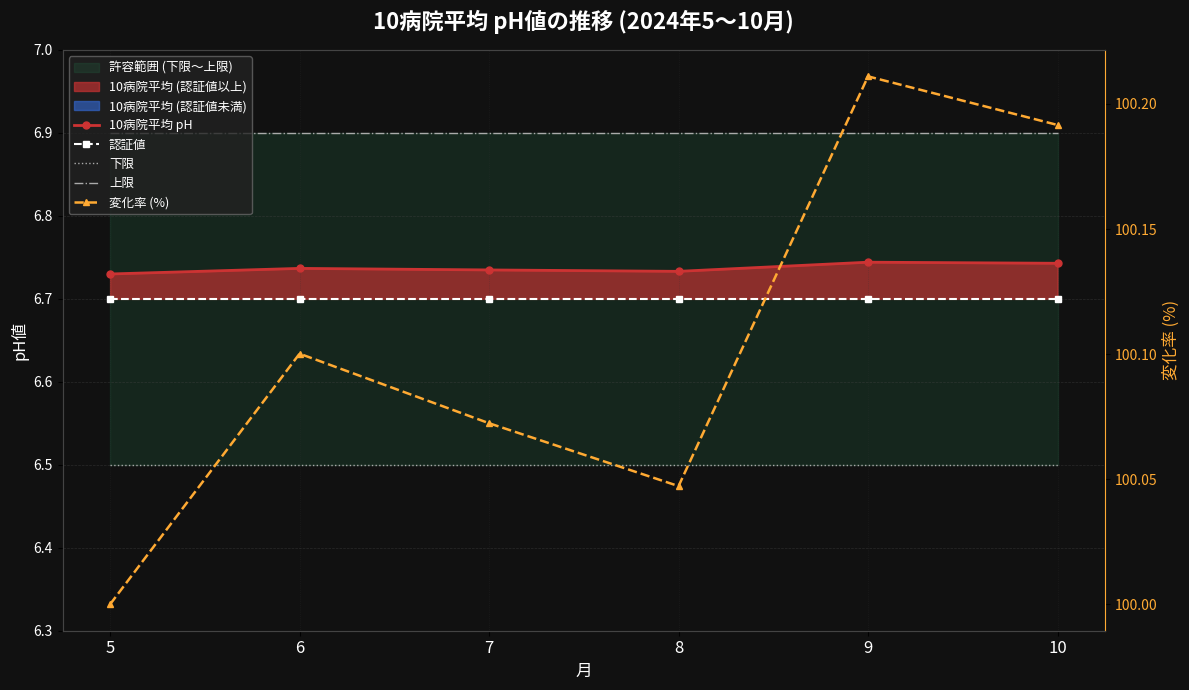

What is the difference between the second highest and minimum values in the 変化率 (%) series?

0.2